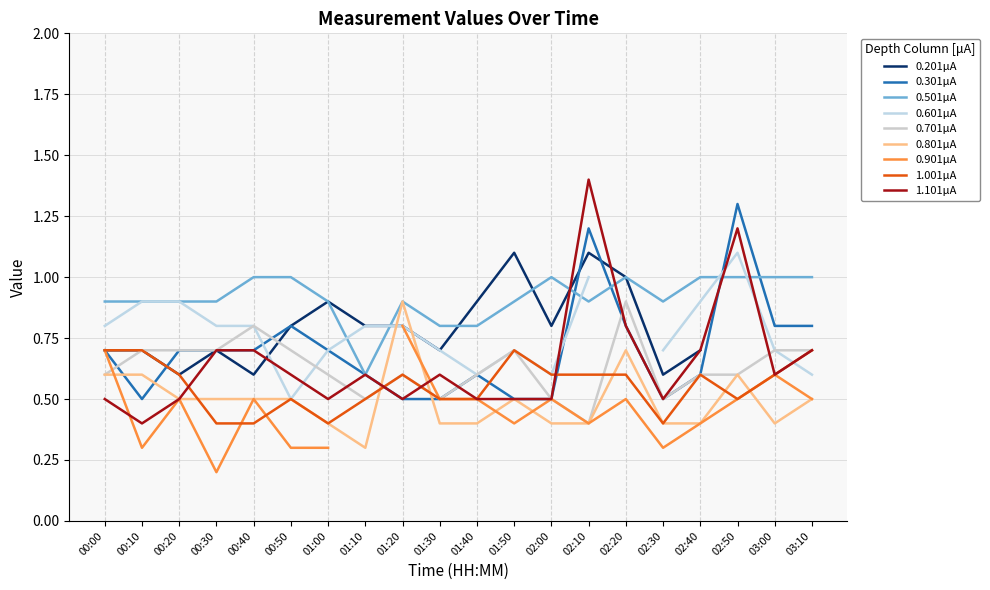

Rank the categories by 1.101 value from highest to lowest.

02:10, 02:50, 02:20, 00:30, 00:40, 02:40, 03:10, 00:50, 01:10, 01:30, 03:00, 00:00, 00:20, 01:00, 01:20, 01:40, 01:50, 02:00, 02:30, 00:10